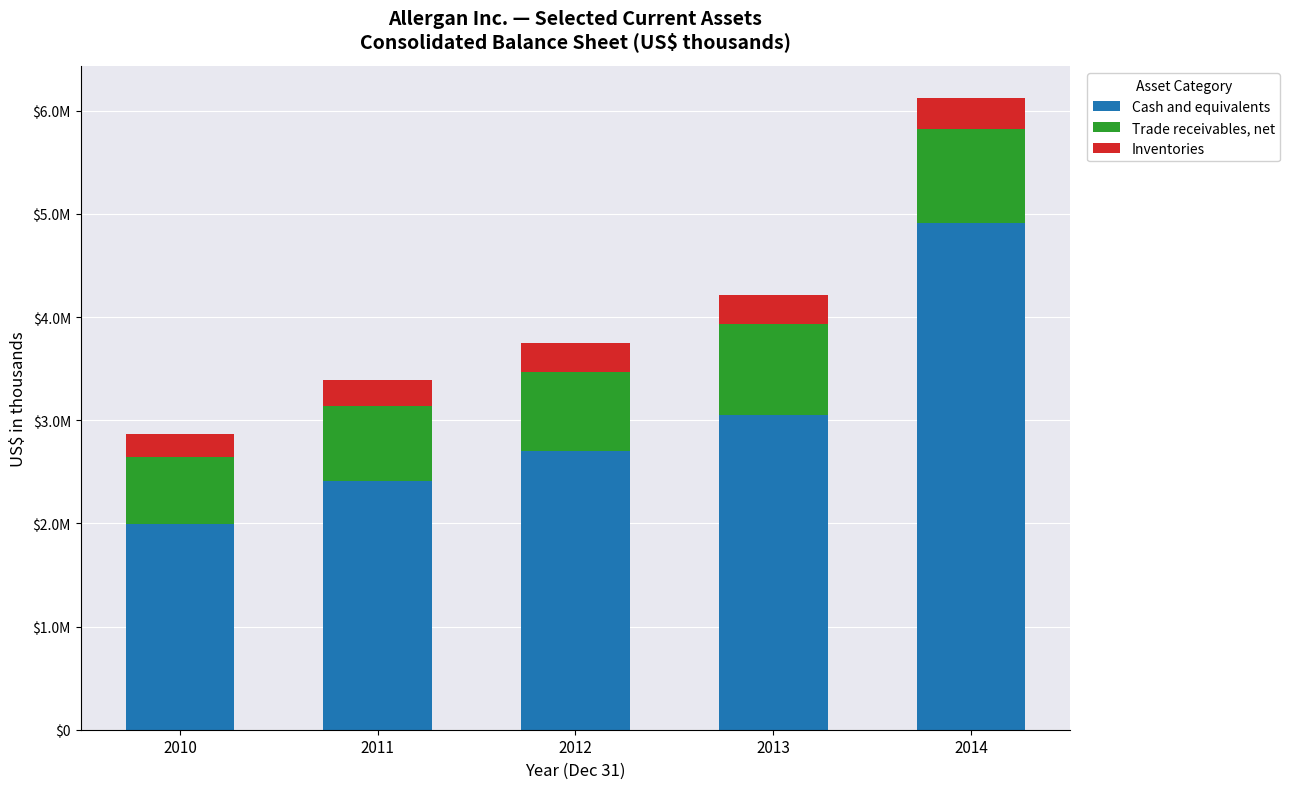

What are all the series names shown in the legend?

Cash and equivalents, Trade receivables, net, Inventories